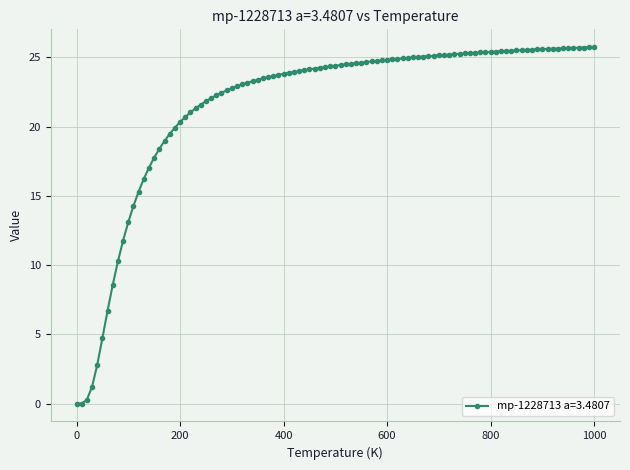

What is the maximum value shown in the chart?

25.7